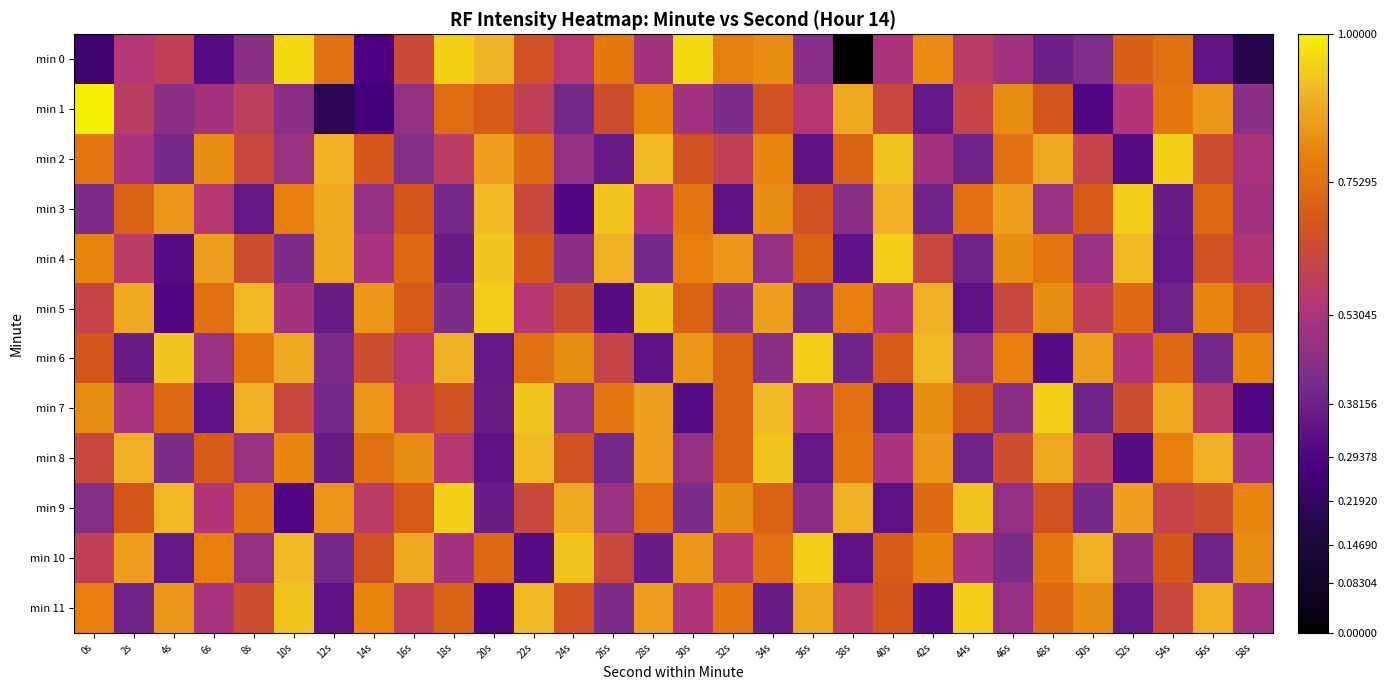

Rank the series by their maximum value, from lowest to highest.

min 8, min 2, min 3, min 4, min 5, min 6, min 7, min 9, min 10, min 11, min 0, min 1